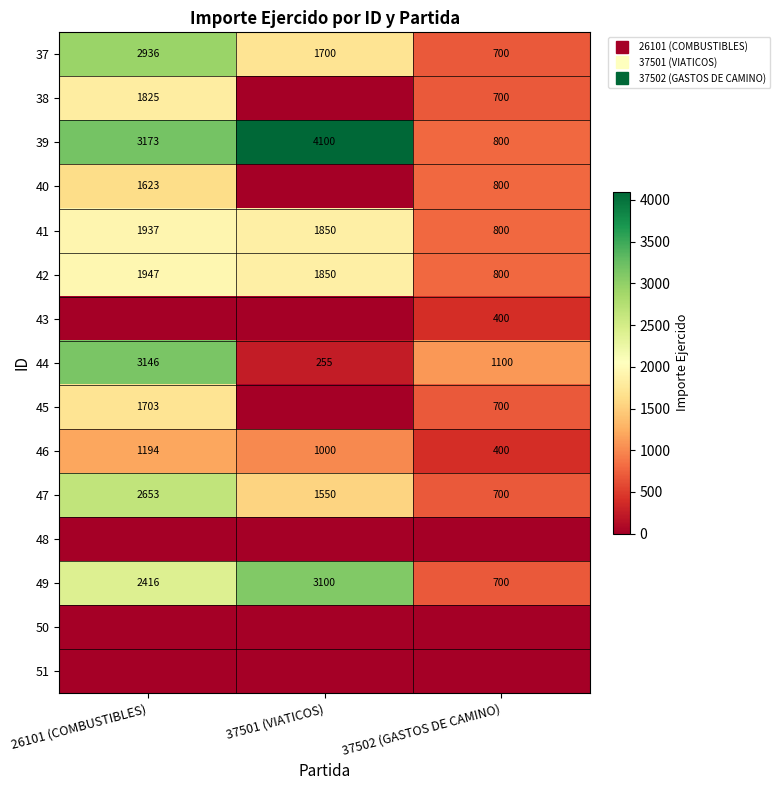

What is the sum of all 43 values?

400.0